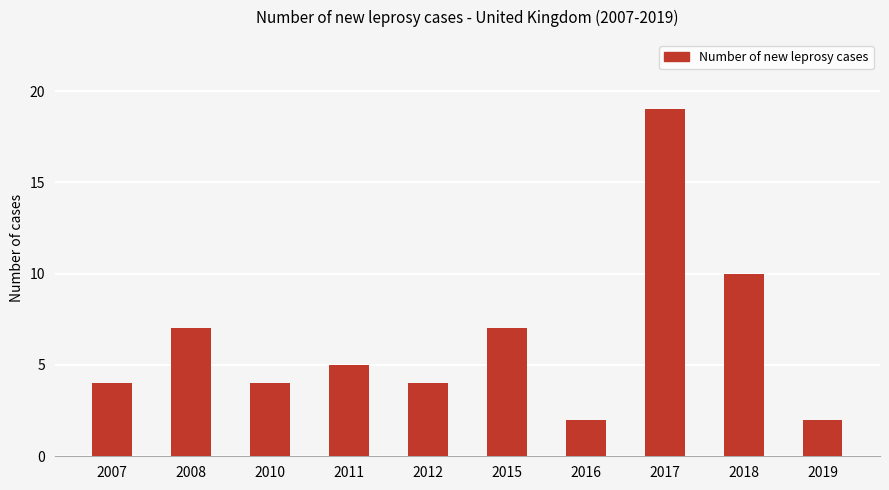

What is the difference between the maximum and minimum values?

17